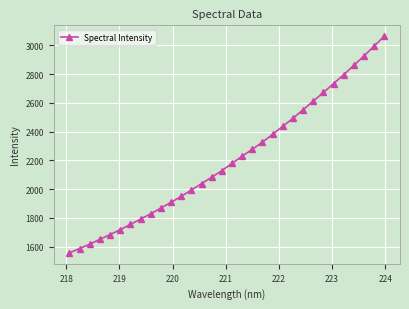

How many data points does each series have?

32